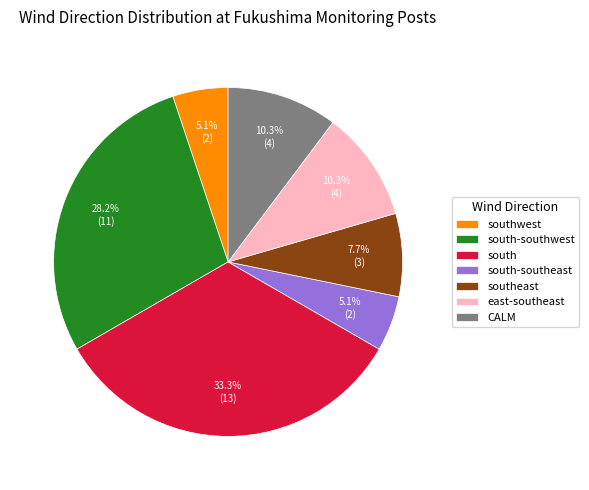

Is southeast the majority of the pie?

No